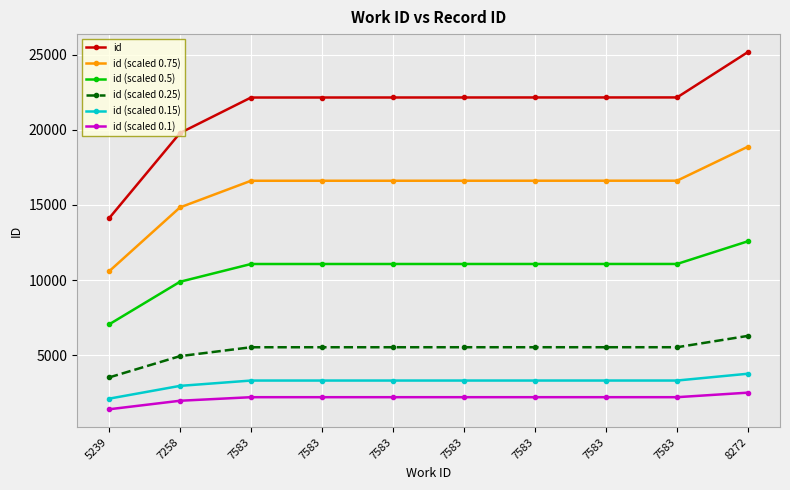

How many series are shown in this chart?

6